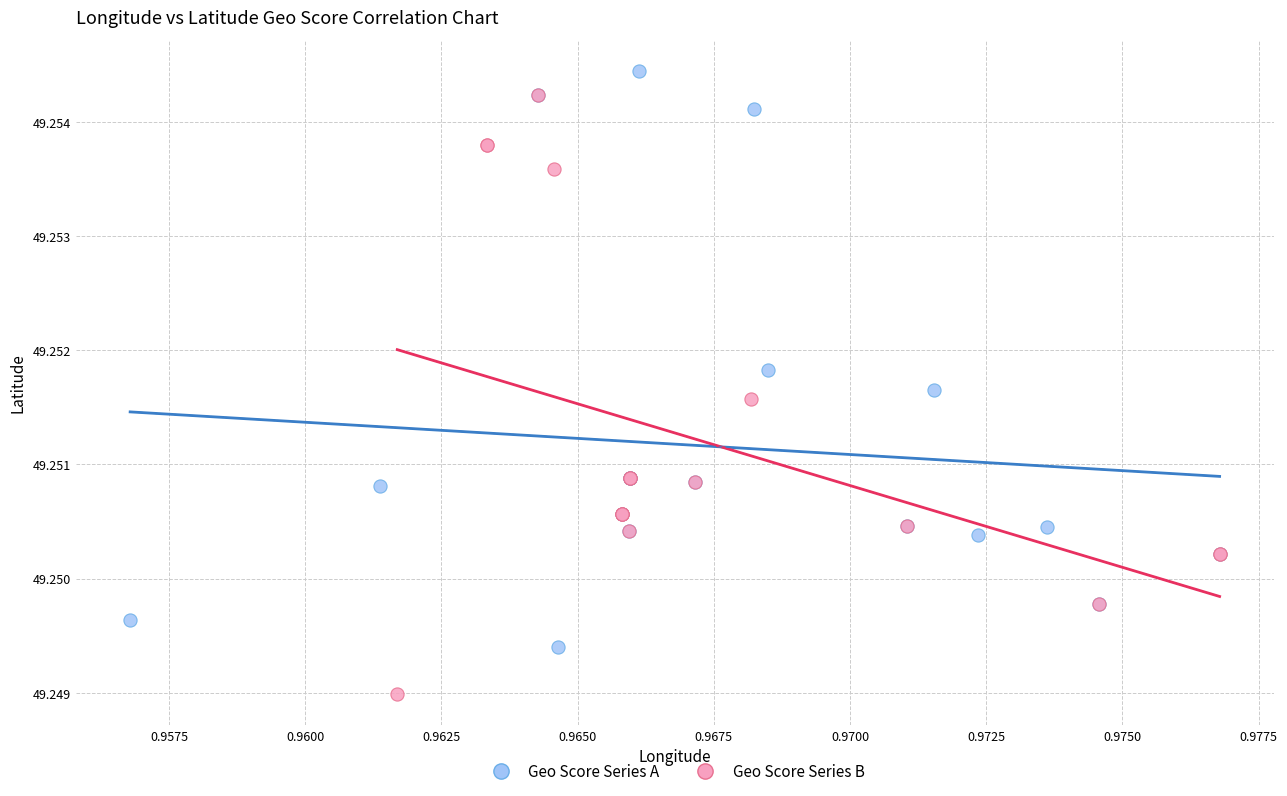

Which series reaches the maximum Y coordinate?

Geo Score Series A